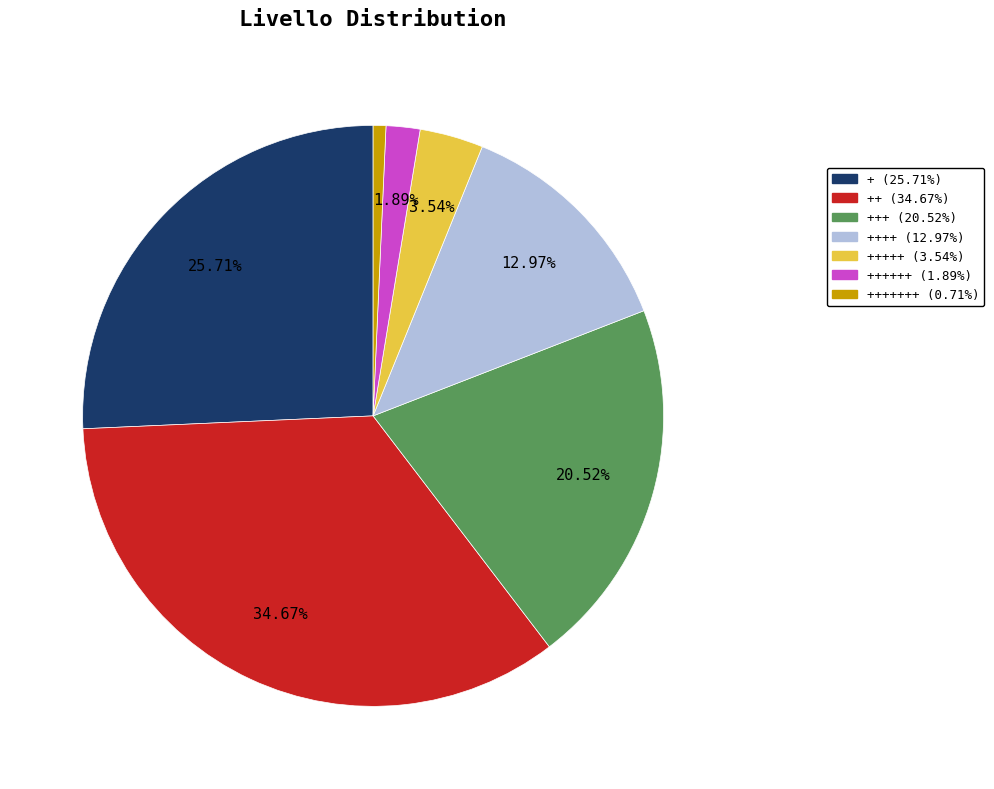

Does any single category account for the majority?

No